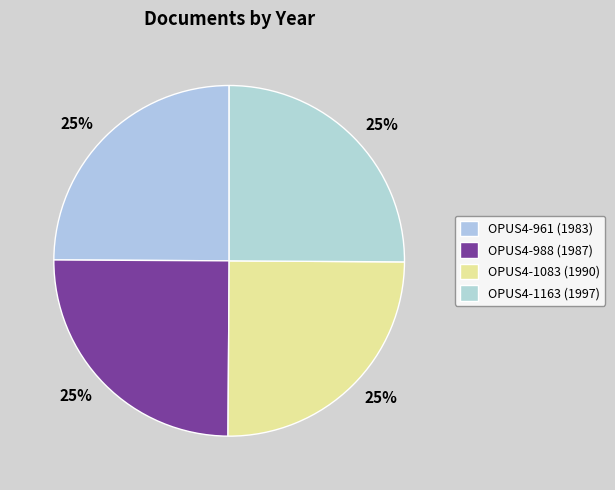

Is OPUS4-1083 (1990) the majority of the pie?

No